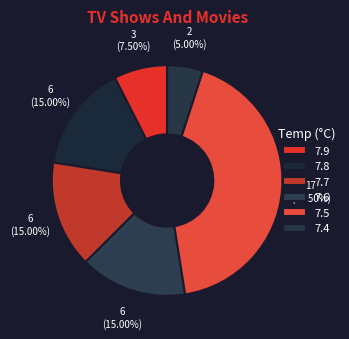

Does any single category account for the majority?

No